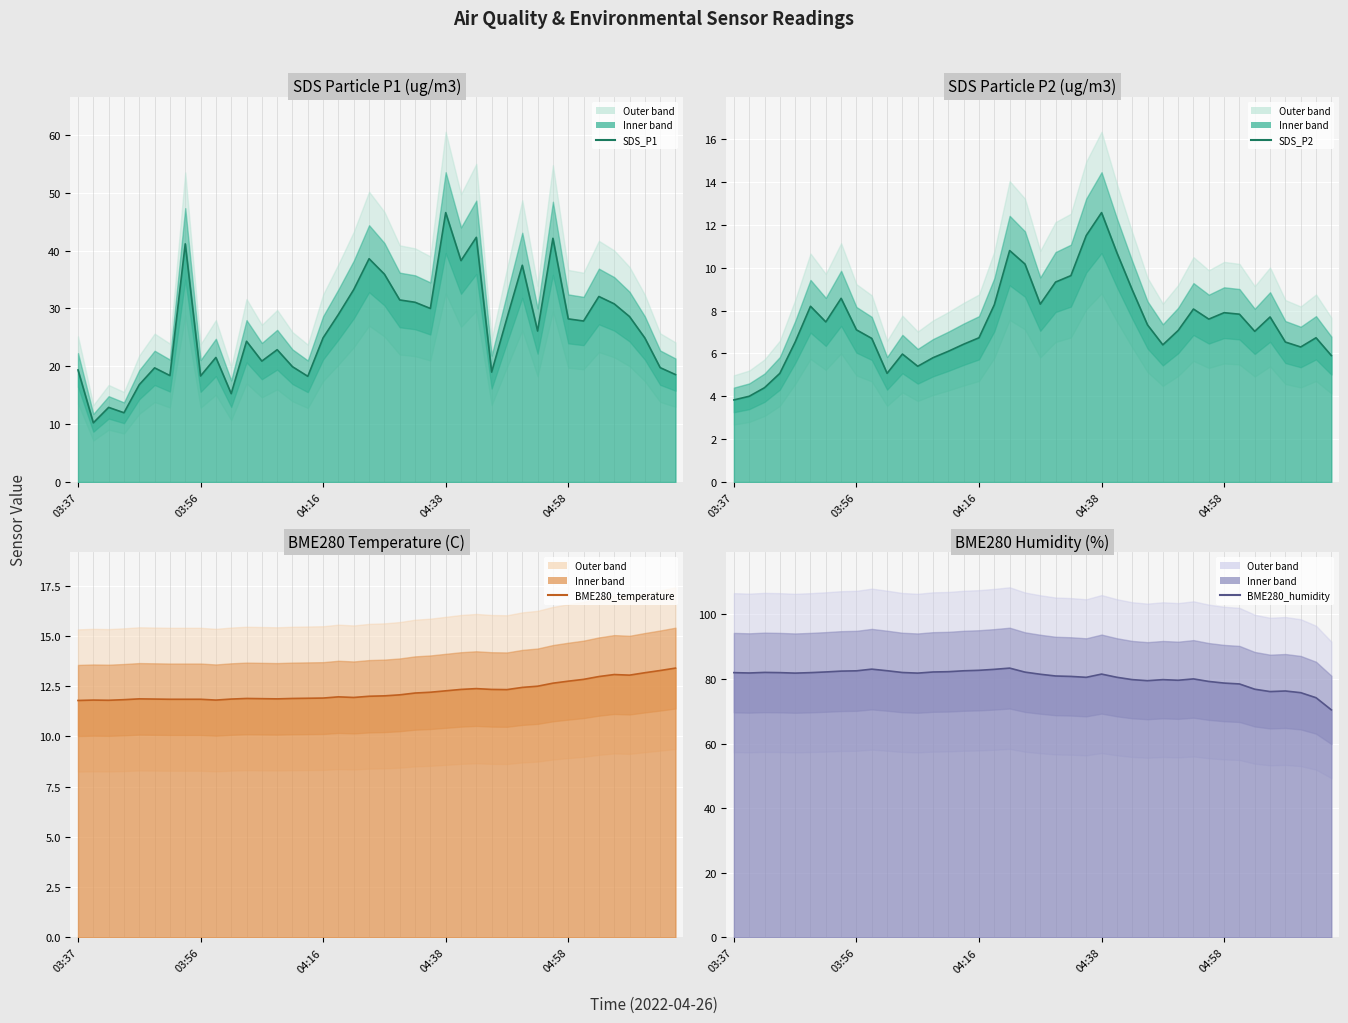

The value of SDS_P2 (mean) at 9 is 6.7. True or false?

True